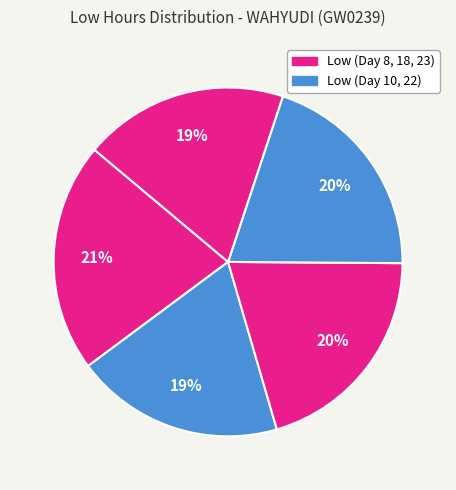

To the nearest percent, what is the difference between the largest and smallest slice percentages?

2%